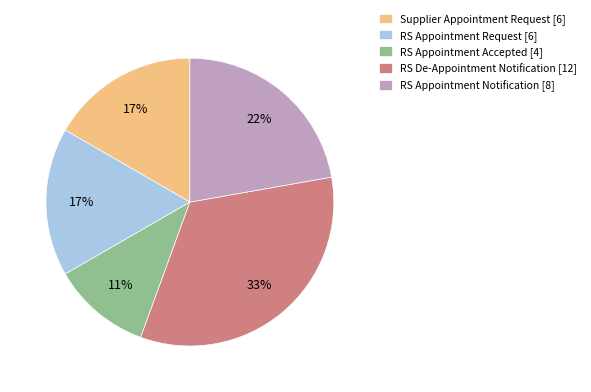

Between RS De-Appointment Notification [12] and RS Appointment Request [6], which is larger?

RS De-Appointment Notification [12]